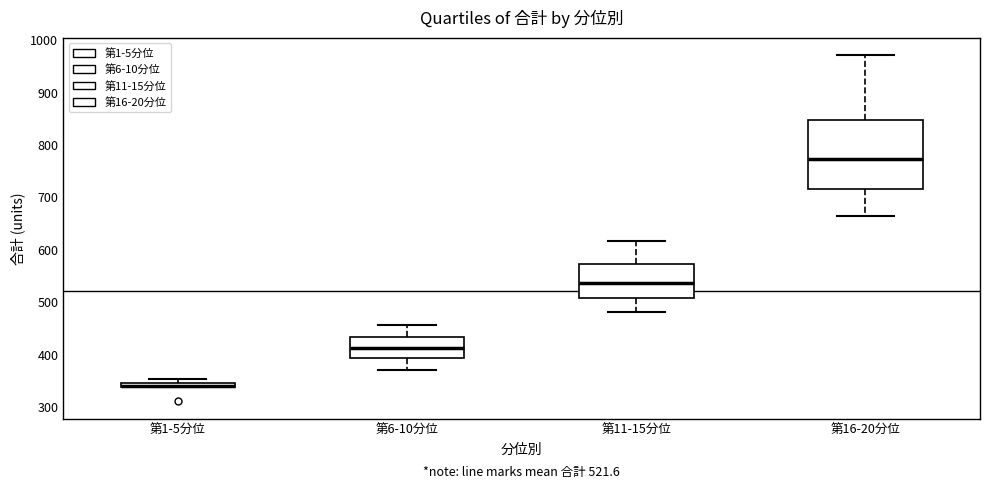

Comparing the boxes themselves (not the whiskers), which one is the tallest?

第16-20分位